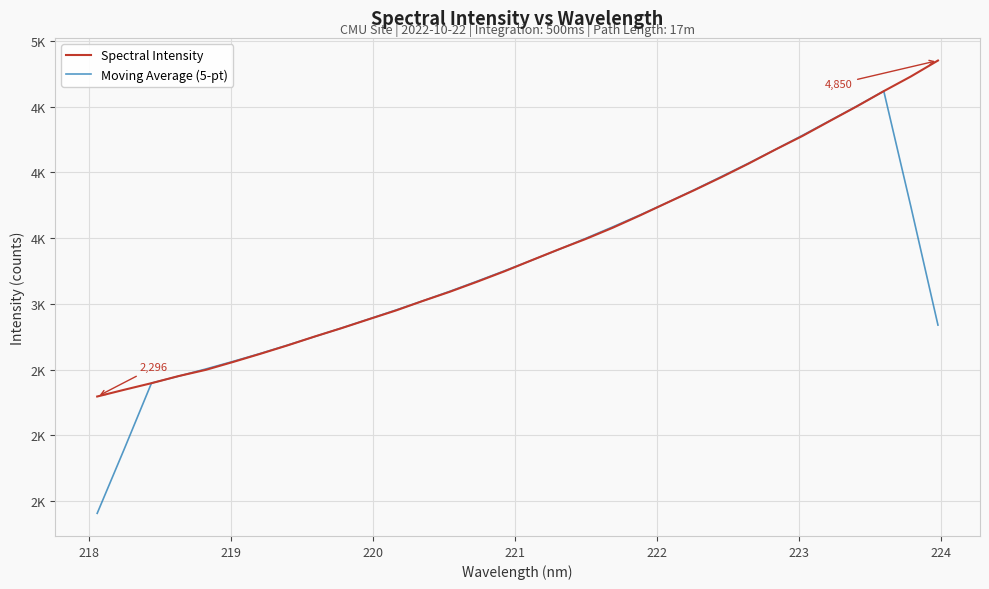

Does the chart have visible grid lines?

Yes